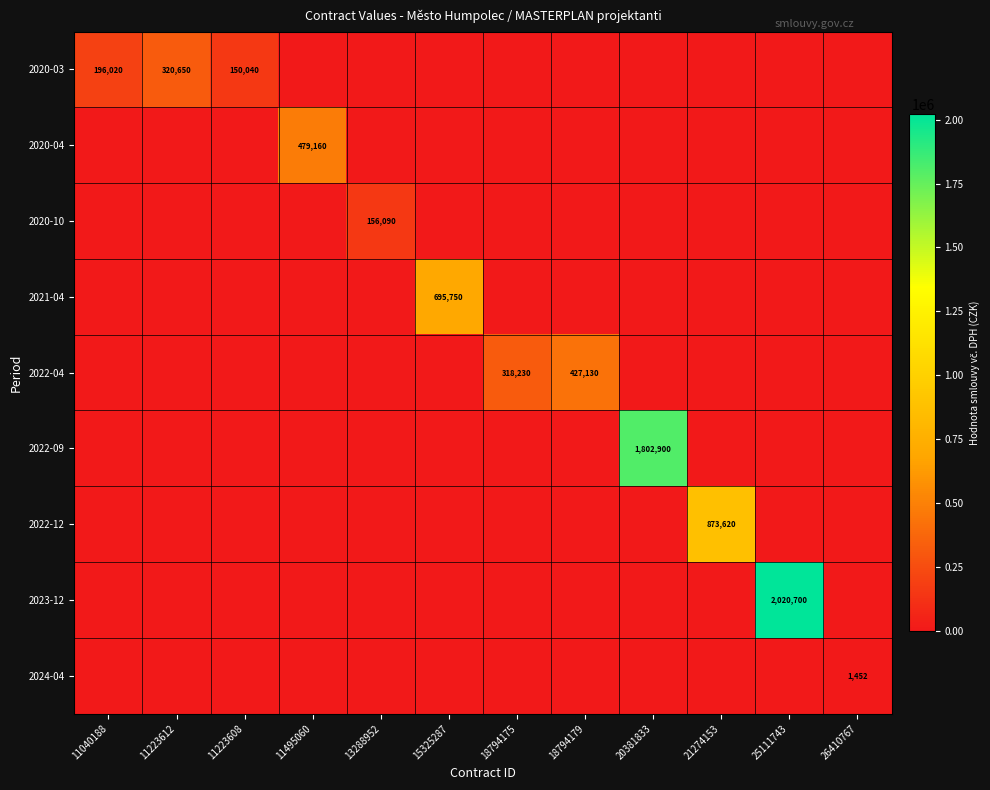

The 2023-12 series shows 1094368 at 25111743. True or false?

False